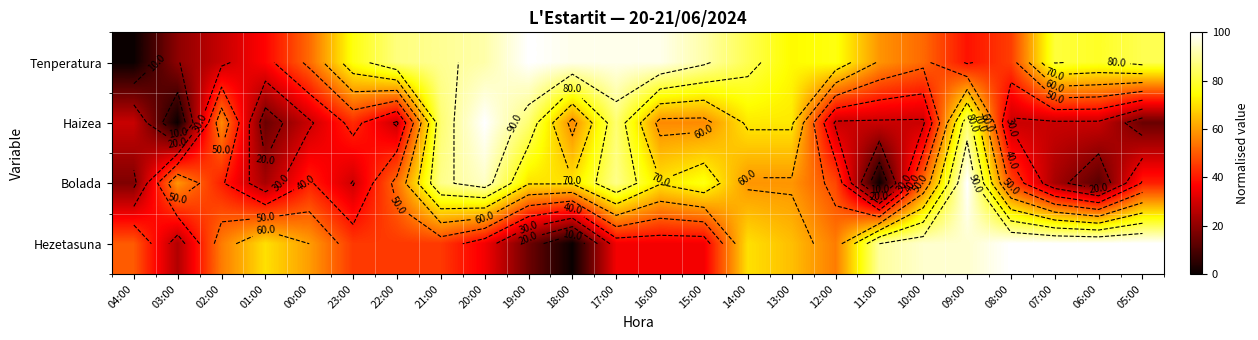

Which category has the lowest value in the Bolada series?

11:00